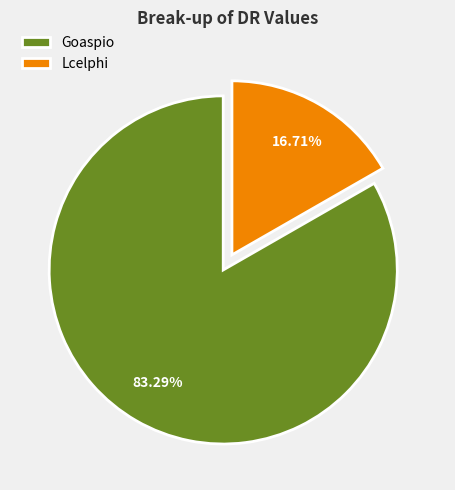

What is the ratio of the value at Goaspio to the value at Lcelphi?

5.0